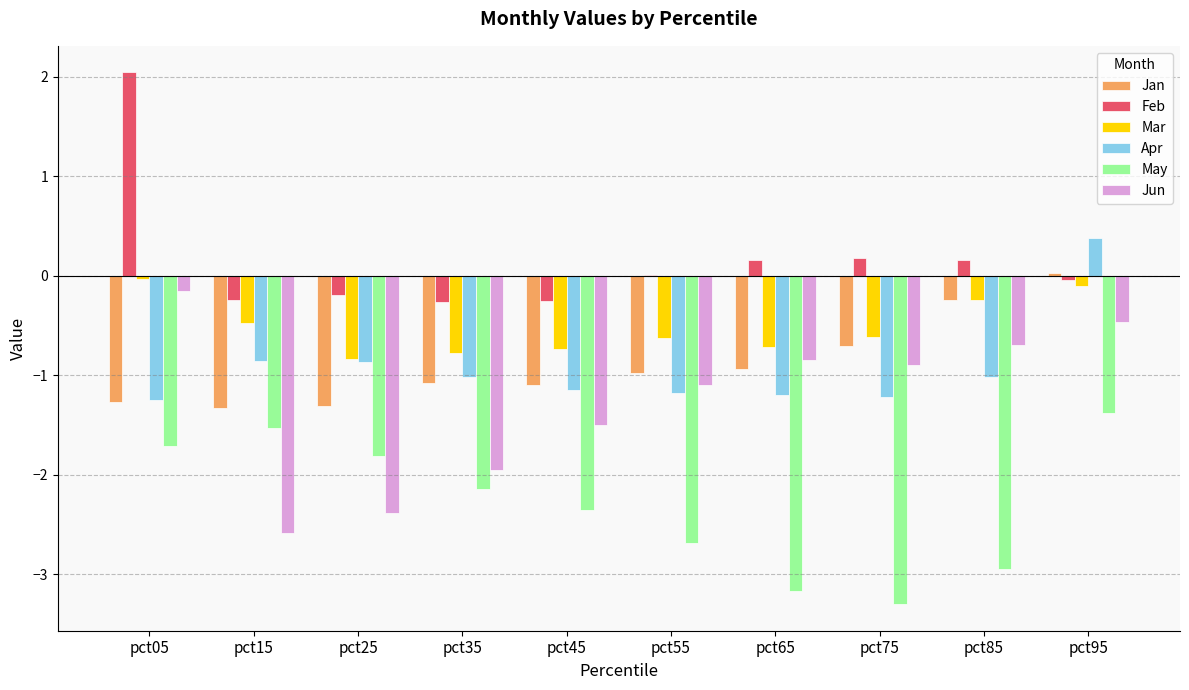

At which category does the chart reach its peak across all series?

pct05